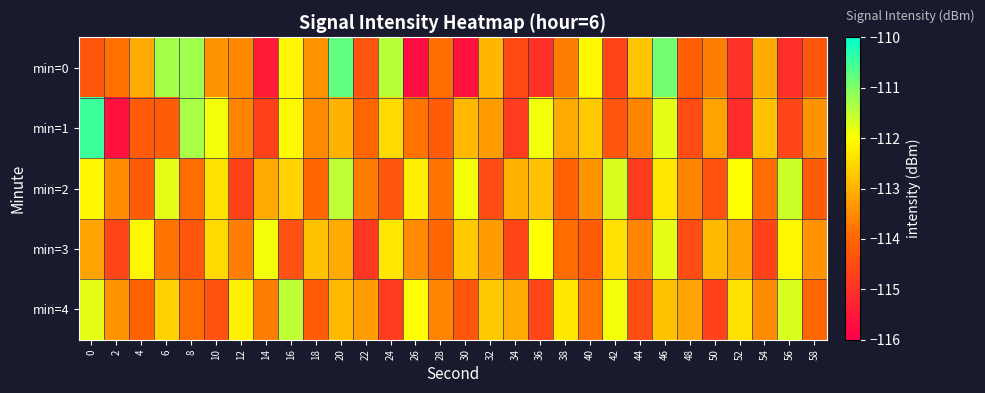

Rank the series by their maximum value, from highest to lowest.

min=1, min=0, min=2, min=4, min=3